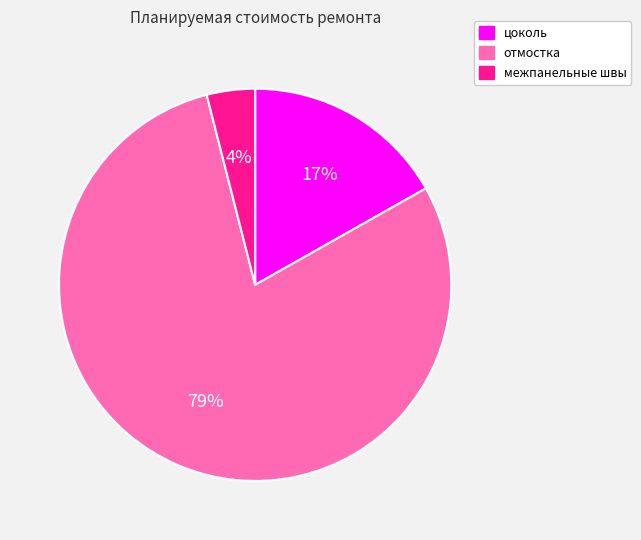

Does отмостка represent more than half of the total?

Yes